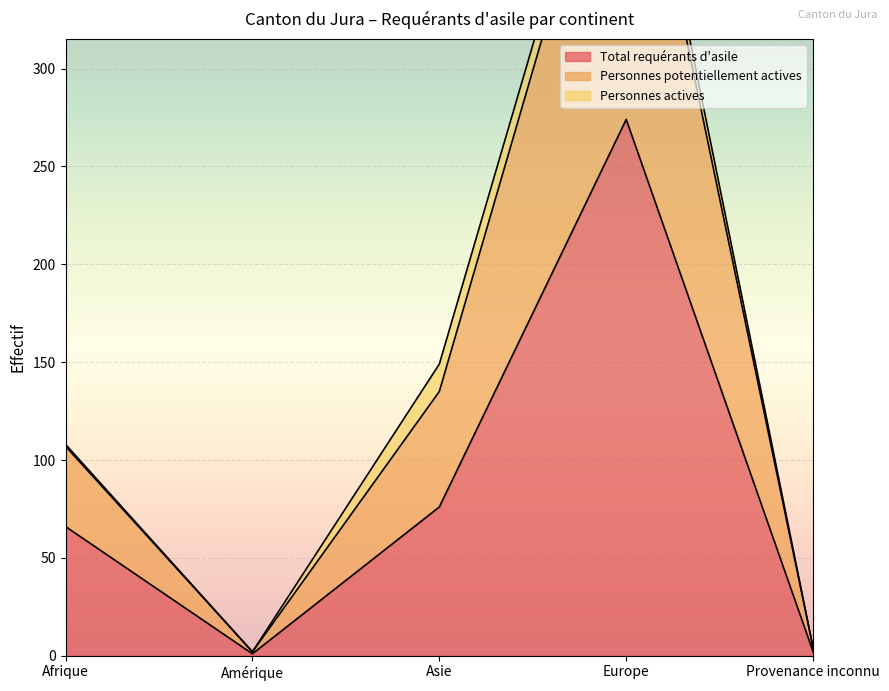

True or false: Total requérants d'asile and Personnes potentiellement actives intersect in this chart.

False